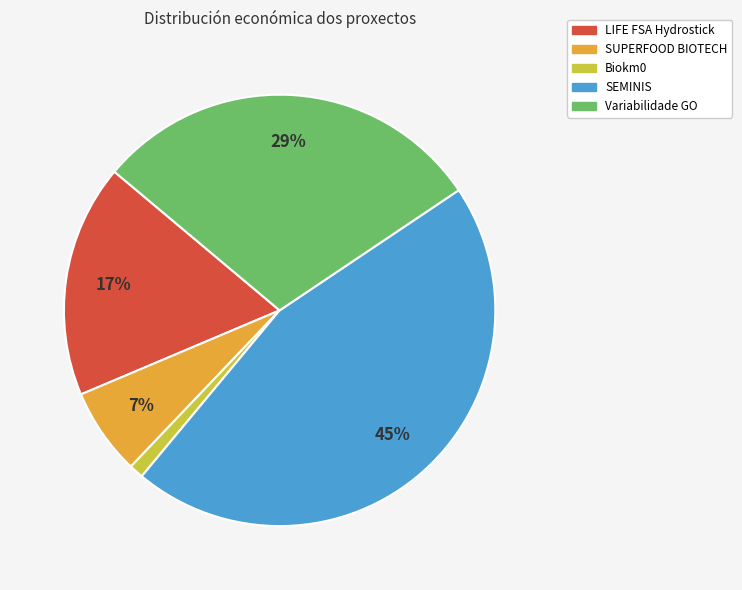

To the nearest percent, what portion does SUPERFOOD BIOTECH represent?

7%